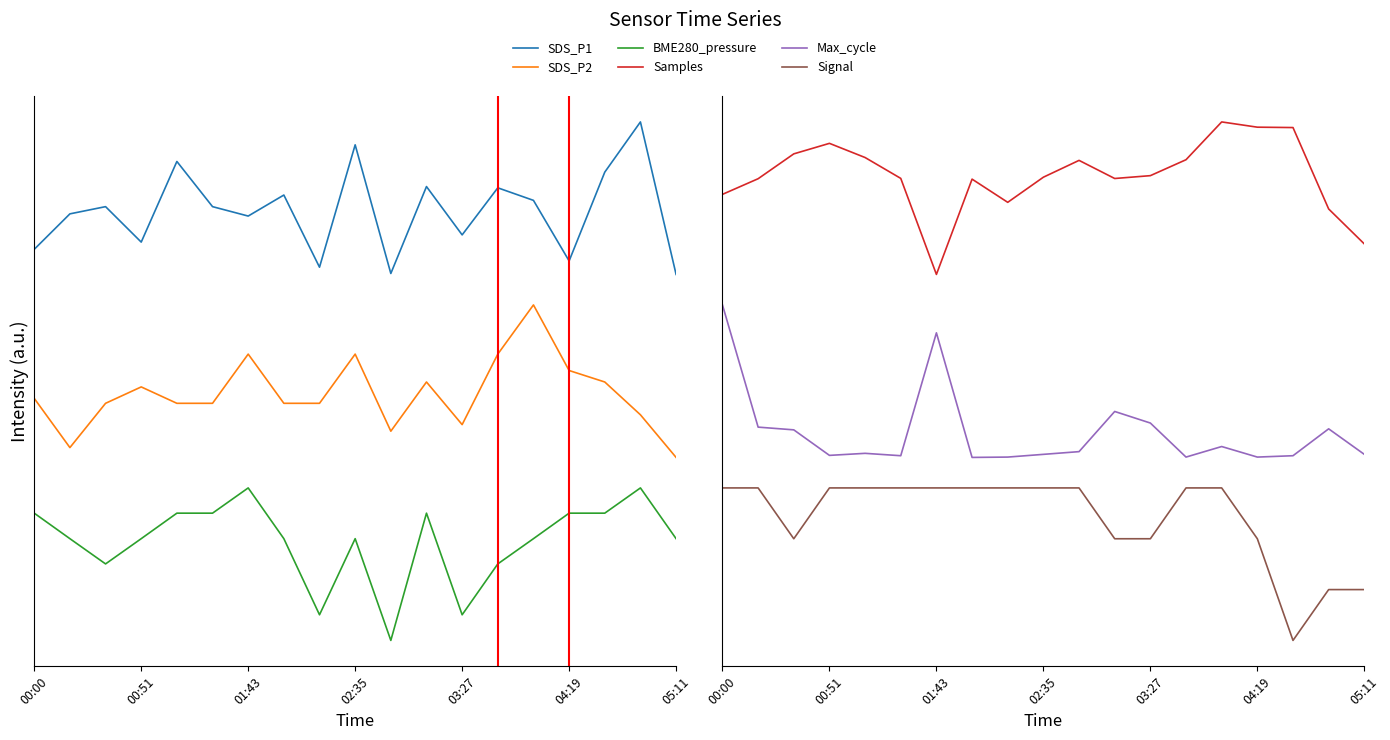

What are all the series names shown in the legend?

SDS_P1, SDS_P2, BME280_pressure, Samples, Max_cycle, Signal